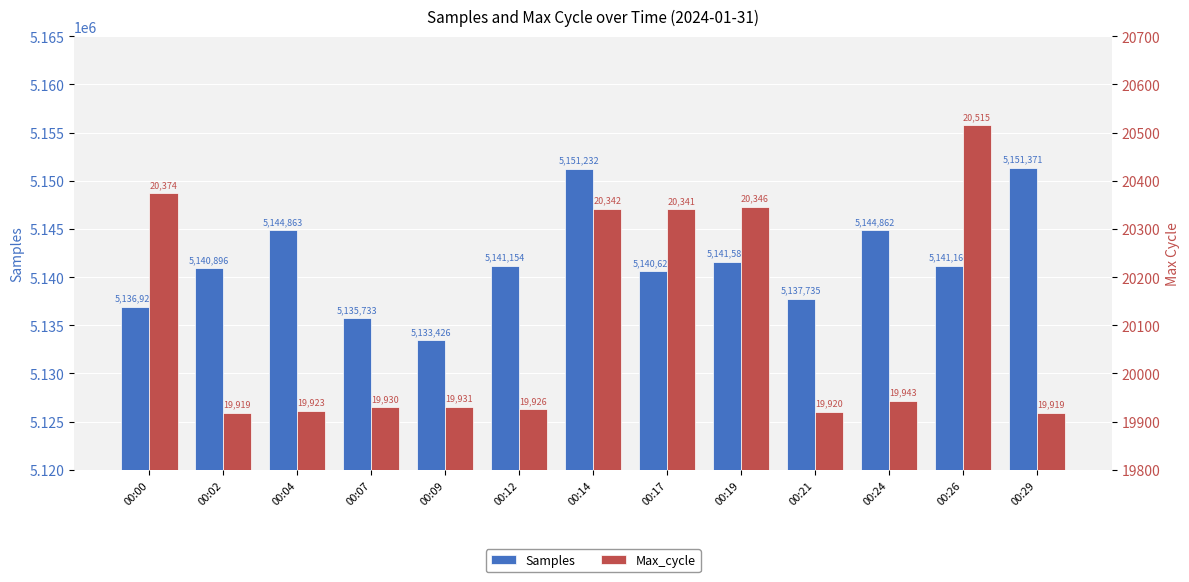

Which series has the largest total across all categories?

Samples